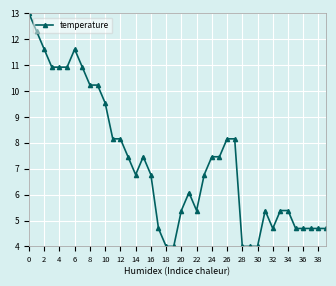

What is the value of the 40th point from the left?

4.7